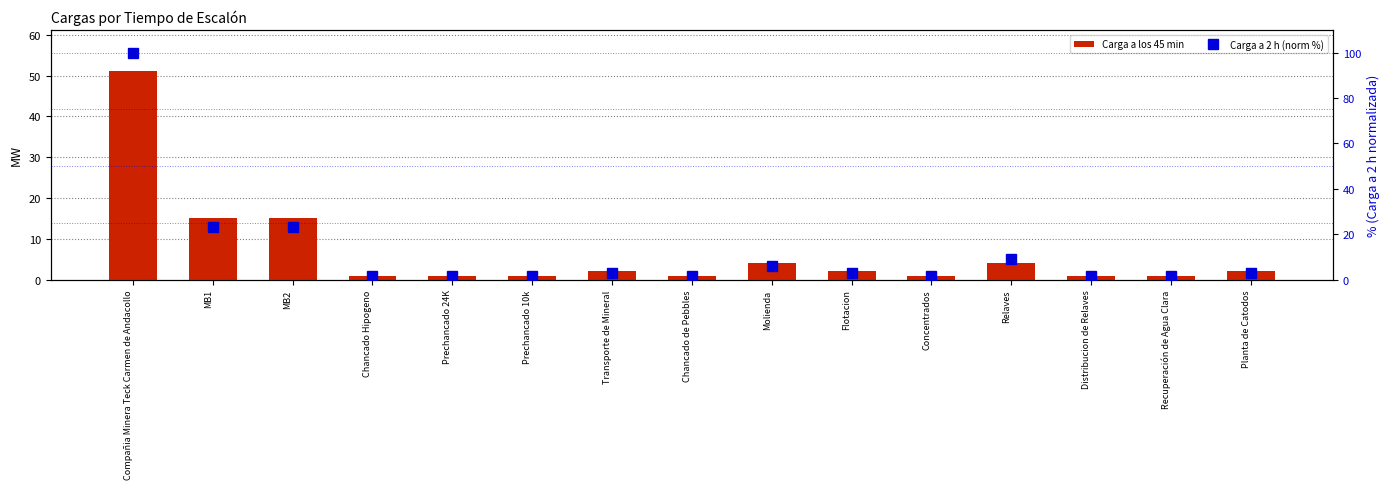

Is the value of Carga a los 45 min at Prechancado 24K greater than the value of Carga a 2 h (norm %) at Chancado Hipogeno?

No